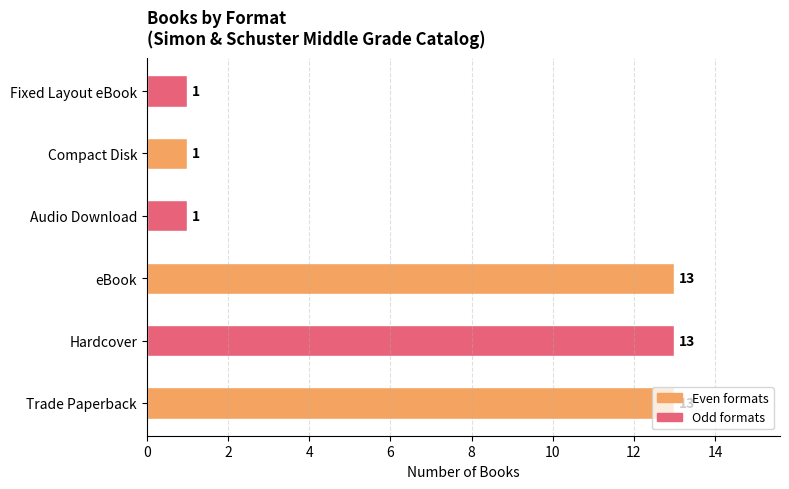

What is the minimum value shown in the chart?

1